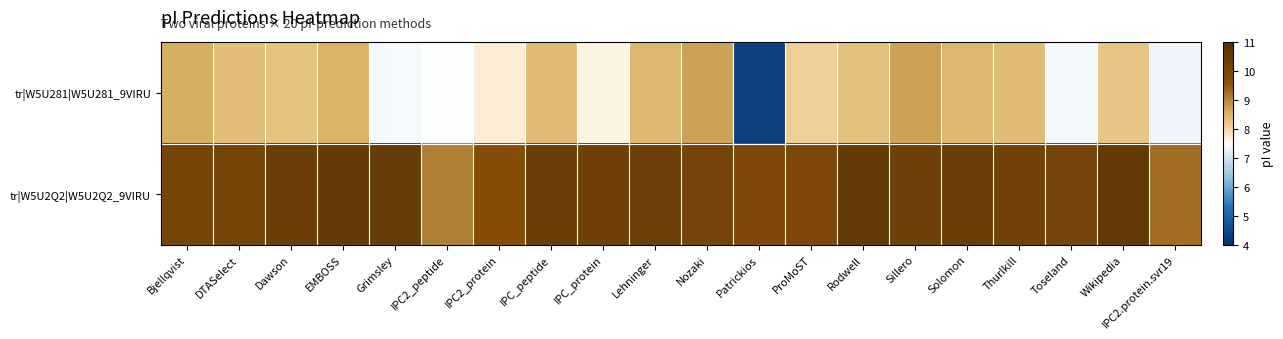

Reading right to left, extract all data points from this chart.

tr|W5U281|W5U281_9VIRU: IPC2.protein.svr19=7.3	Wikipedia=8.3	Toseland=7.4	Thurlkill=8.4	Solomon=8.4	Sillero=8.7	Rodwell=8.3	ProMoST=8.1	Patrickios=4.3	Nozaki=8.7	Lehninger=8.4	IPC_protein=7.6	IPC_peptide=8.4	IPC2_protein=7.7	IPC2_peptide=7.5	Grimsley=7.4	EMBOSS=8.5	Dawson=8.3	DTASelect=8.4	Bjellqvist=8.6
tr|W5U2Q2|W5U2Q2_9VIRU: IPC2.protein.svr19=9.3	Wikipedia=10.6	Toseland=10.1	Thurlkill=10.2	Solomon=10.4	Sillero=10.3	Rodwell=10.6	ProMoST=10.0	Patrickios=9.9	Nozaki=10.1	Lehninger=10.4	IPC_protein=10.3	IPC_peptide=10.4	IPC2_protein=9.7	IPC2_peptide=9.1	Grimsley=10.5	EMBOSS=10.6	Dawson=10.4	DTASelect=10.1	Bjellqvist=10.1